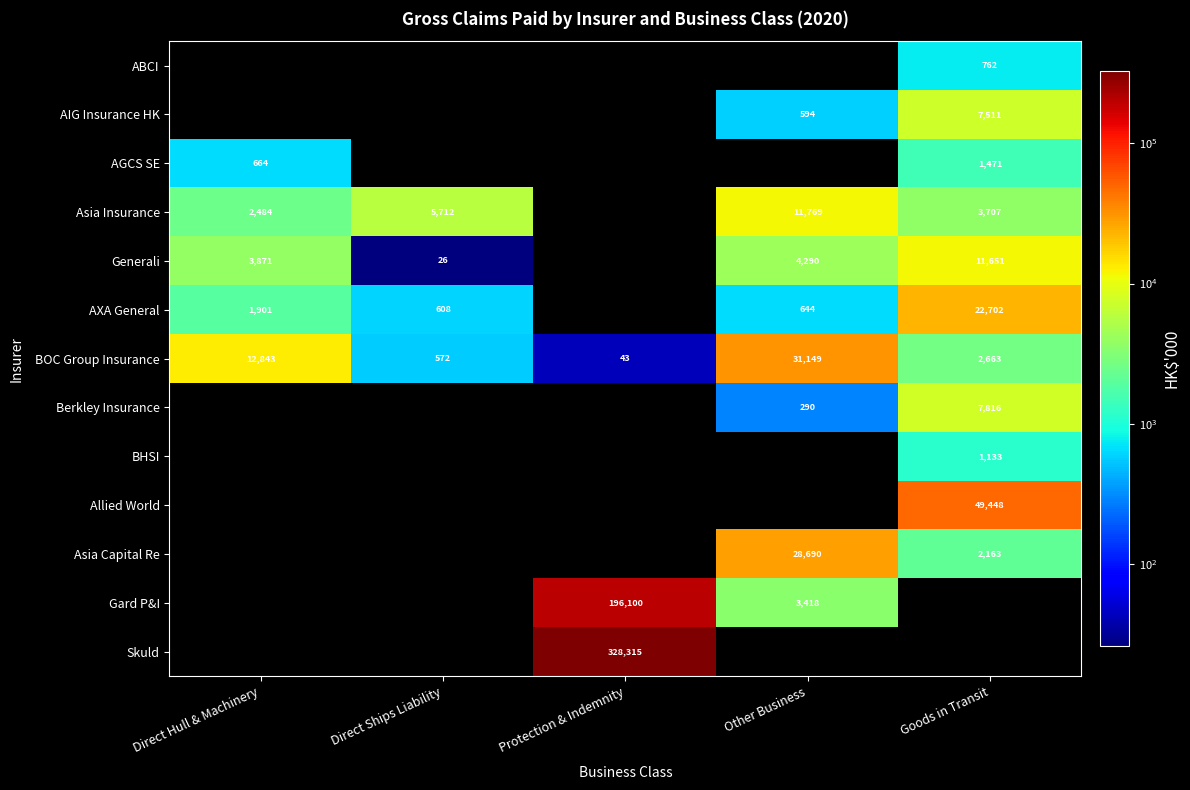

What is the average value of the BOC Group Insurance series?

9454